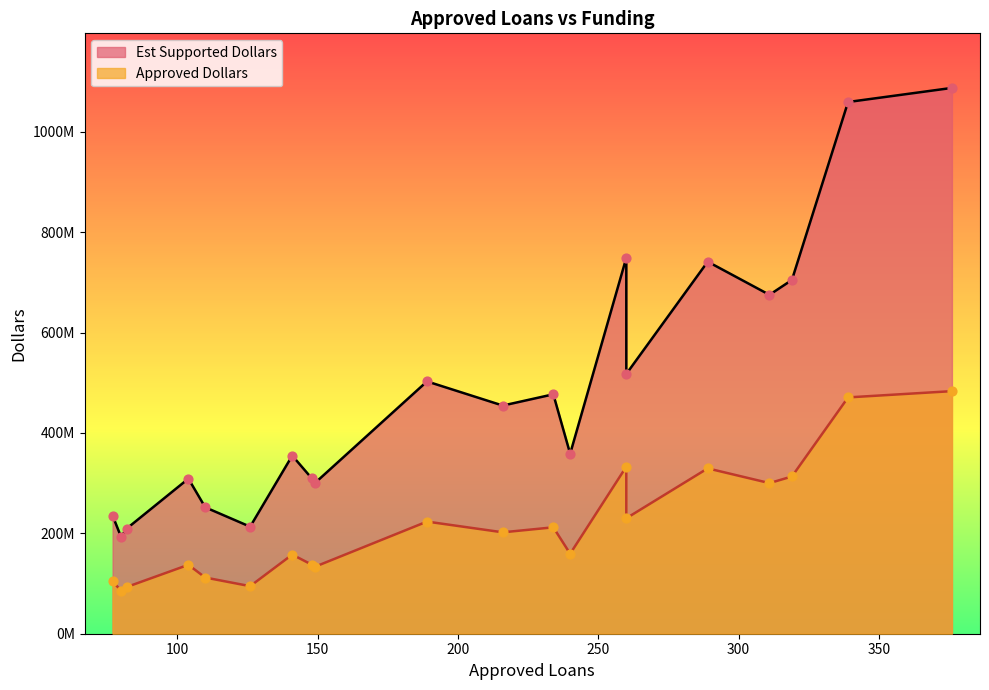

Which series contains the highest Y value?

Est Supported Dollars